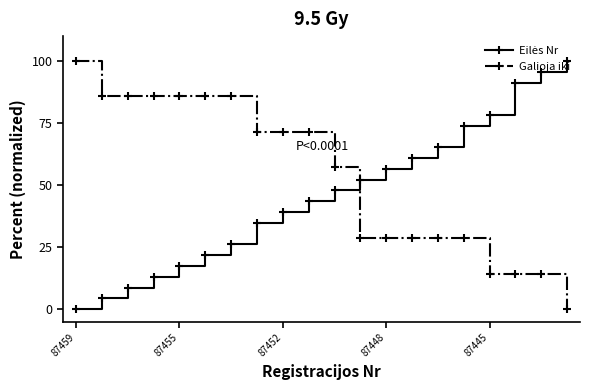

Which series has the largest total across all categories?

Galioja iki